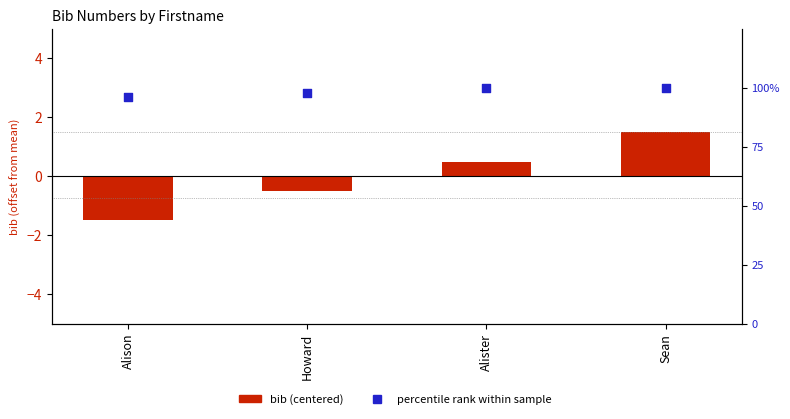

What are all the series names shown in the legend?

bib (centered), percentile rank within sample